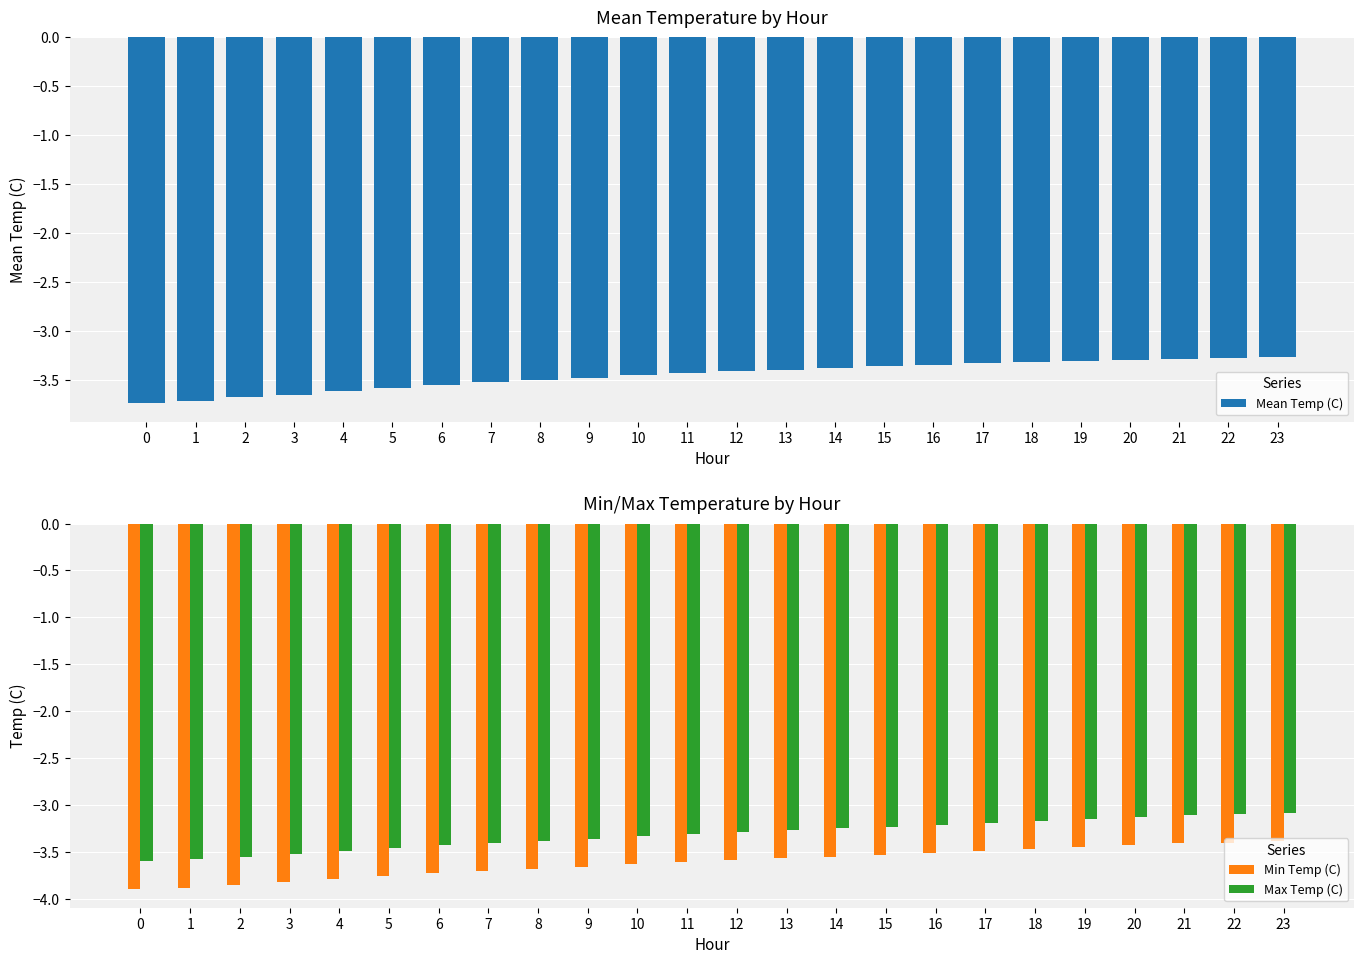

Reading left to right, list all the values displayed in this chart.

Mean Temp (C): 0=-3.7	1=-3.7	2=-3.7	3=-3.6	4=-3.6	5=-3.6	6=-3.5	7=-3.5	8=-3.5	9=-3.5	10=-3.5	11=-3.4	12=-3.4	13=-3.4	14=-3.4	15=-3.4	16=-3.4	17=-3.3	18=-3.3	19=-3.3	20=-3.3	21=-3.3	22=-3.3	23=-3.3
Min Temp (C): 0=-3.9	1=-3.9	2=-3.9	3=-3.8	4=-3.8	5=-3.8	6=-3.7	7=-3.7	8=-3.7	9=-3.7	10=-3.6	11=-3.6	12=-3.6	13=-3.6	14=-3.5	15=-3.5	16=-3.5	17=-3.5	18=-3.5	19=-3.5	20=-3.4	21=-3.4	22=-3.4	23=-3.4
Max Temp (C): 0=-3.6	1=-3.6	2=-3.5	3=-3.5	4=-3.5	5=-3.5	6=-3.4	7=-3.4	8=-3.4	9=-3.4	10=-3.3	11=-3.3	12=-3.3	13=-3.3	14=-3.2	15=-3.2	16=-3.2	17=-3.2	18=-3.2	19=-3.1	20=-3.1	21=-3.1	22=-3.1	23=-3.1